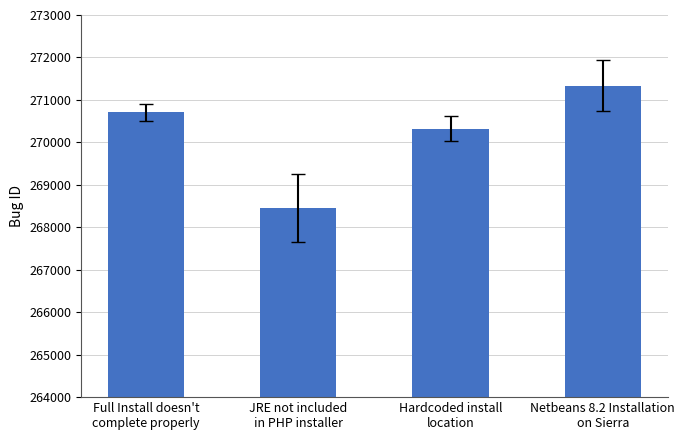

At which label is the value closest to 269899?

Hardcoded install
location